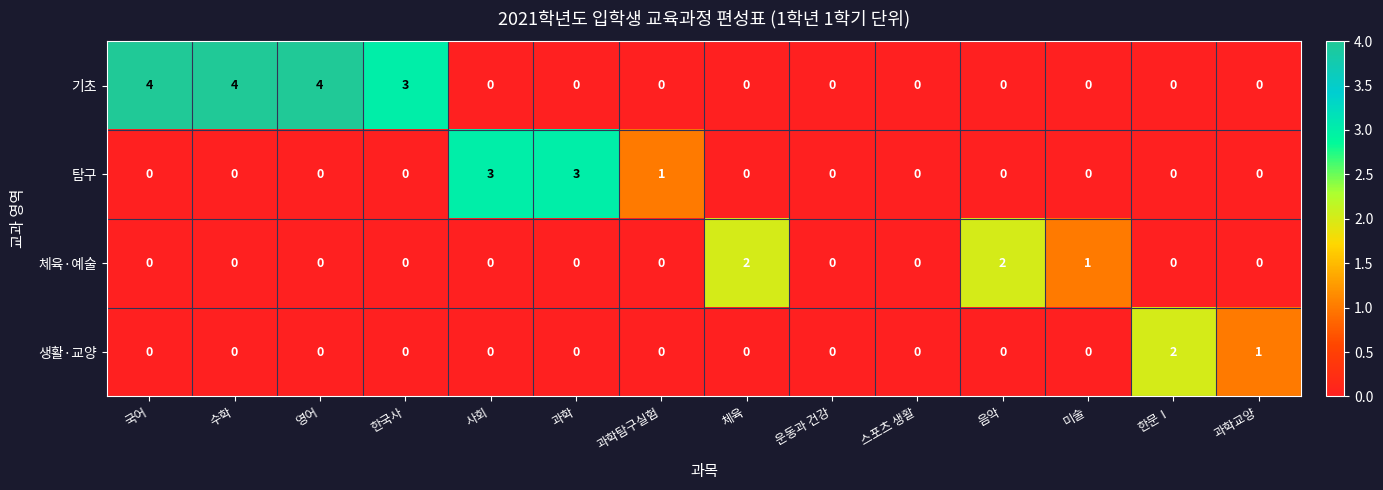

Count the 기초 values in the range 0 to 3.

11